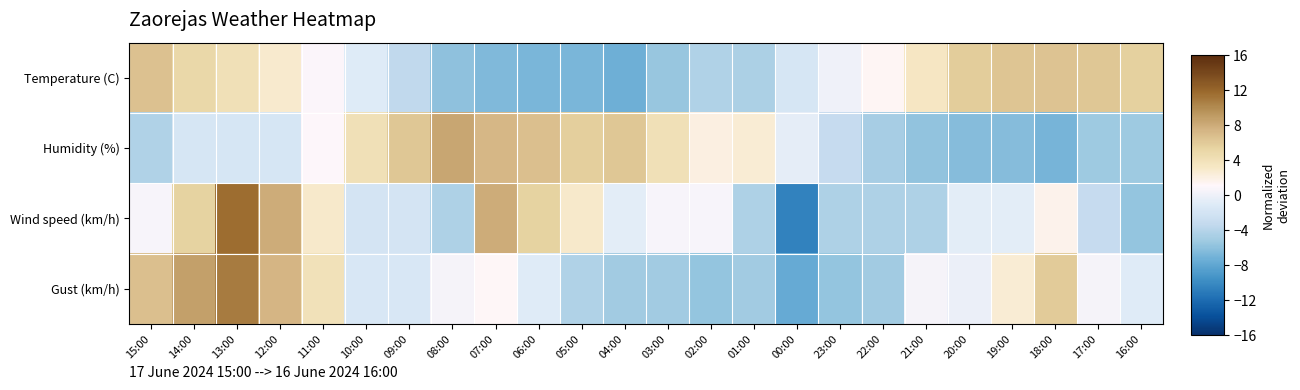

What is the total value across all series at 01:00?

-11.5